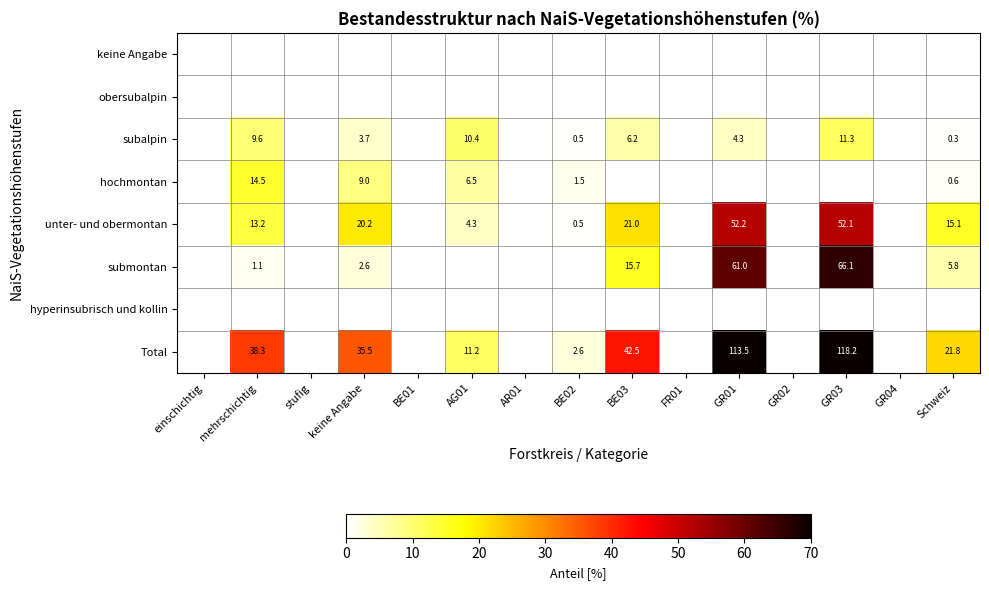

The value of obersubalpin at Schweiz is 0.0. True or false?

True